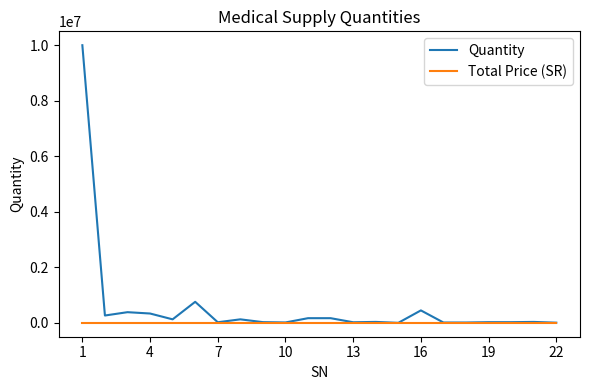

What is the average value of the Quantity series?

591064